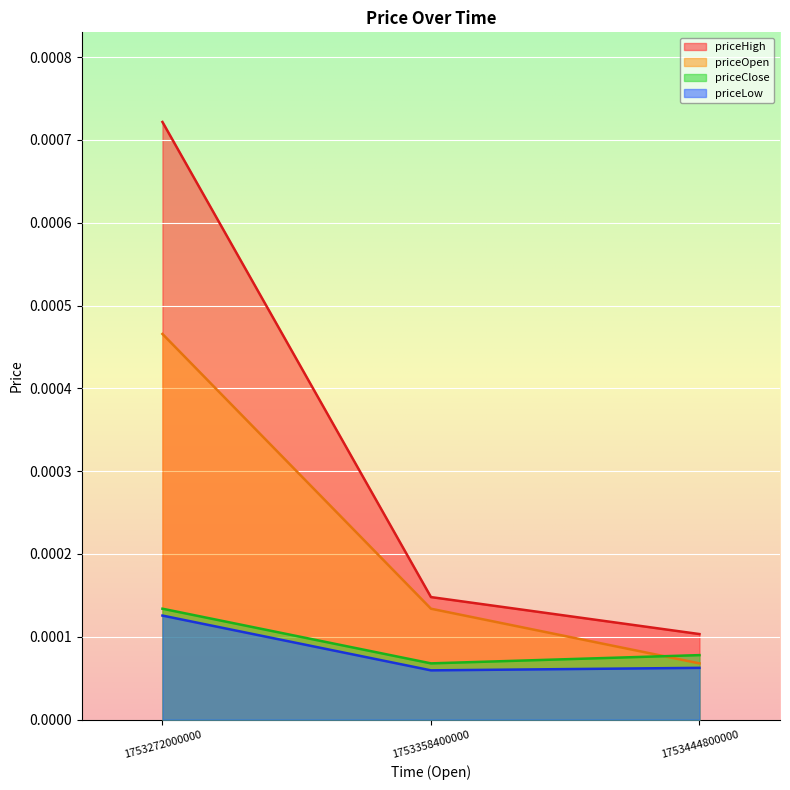

At which label does priceLow reach its minimum?

1753358400000